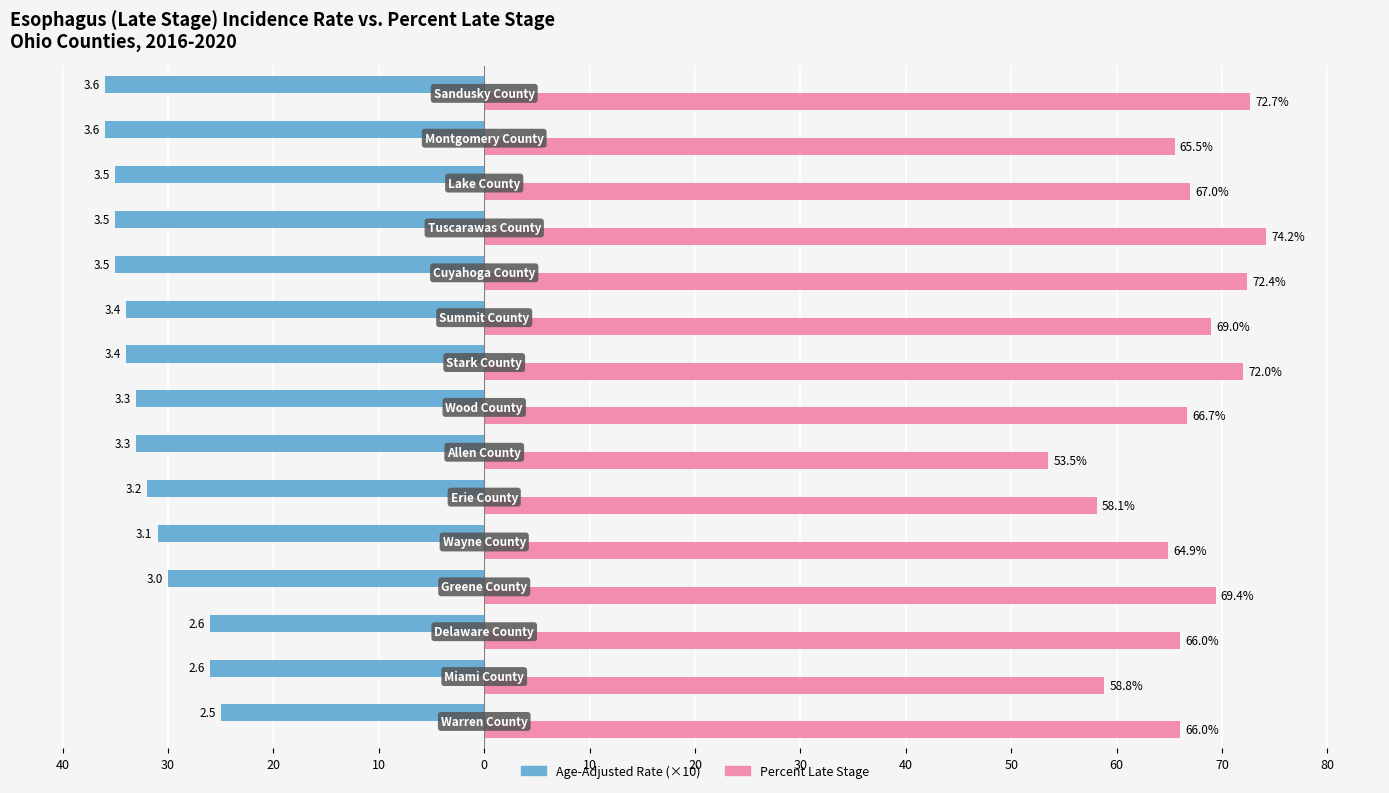

What are all the series names shown in the legend?

Age-Adjusted Rate (×10), Percent Late Stage